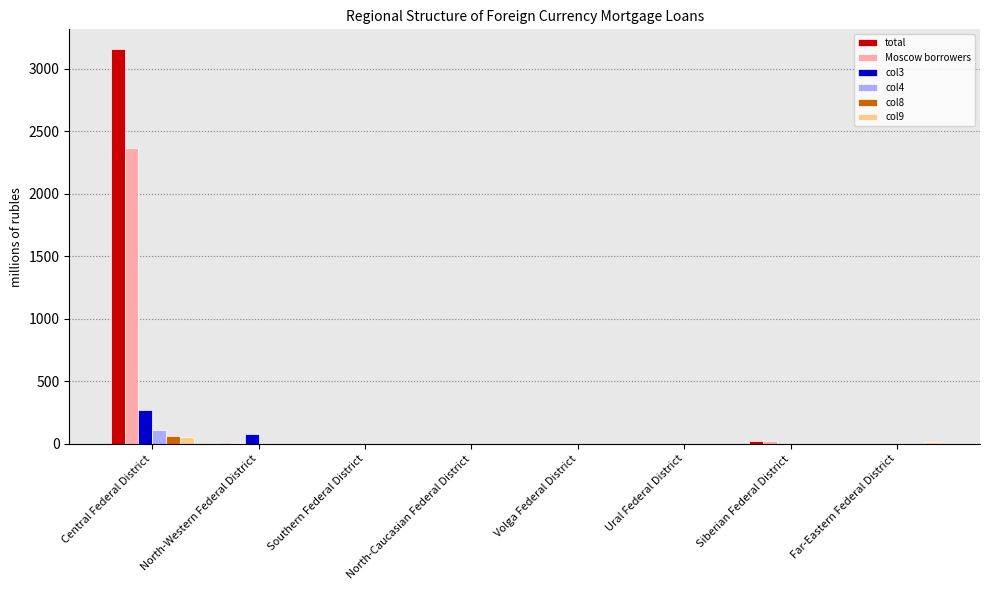

Does the chart contain stacked bars?

No